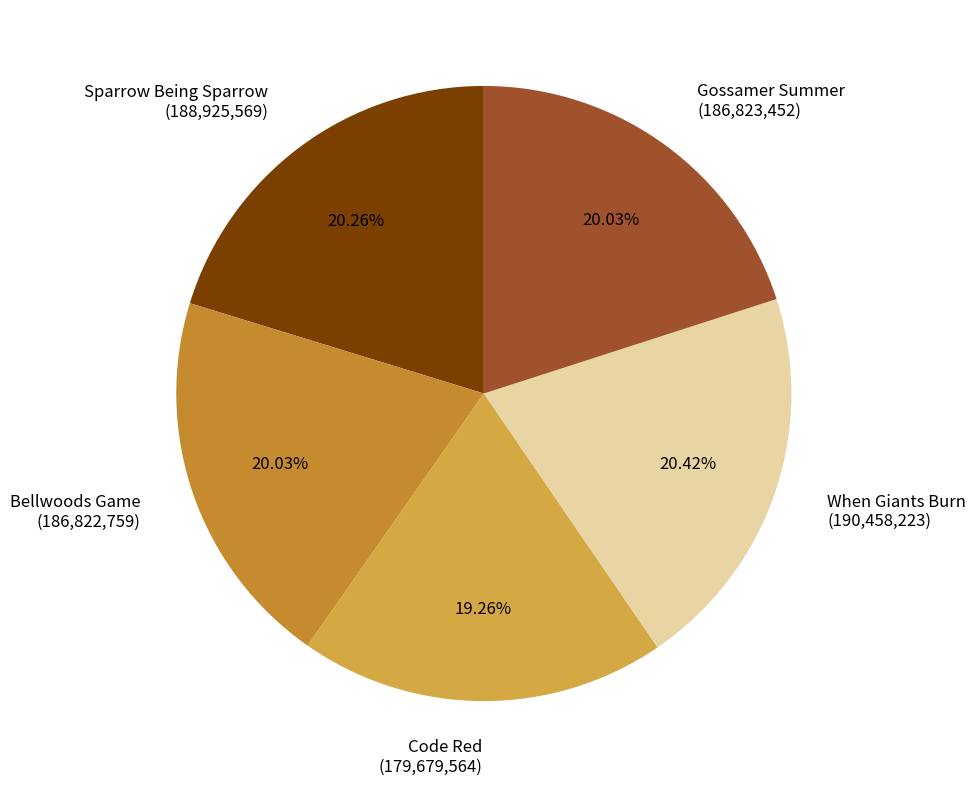

To the nearest percent, what portion does When Giants Burn represent?

20%